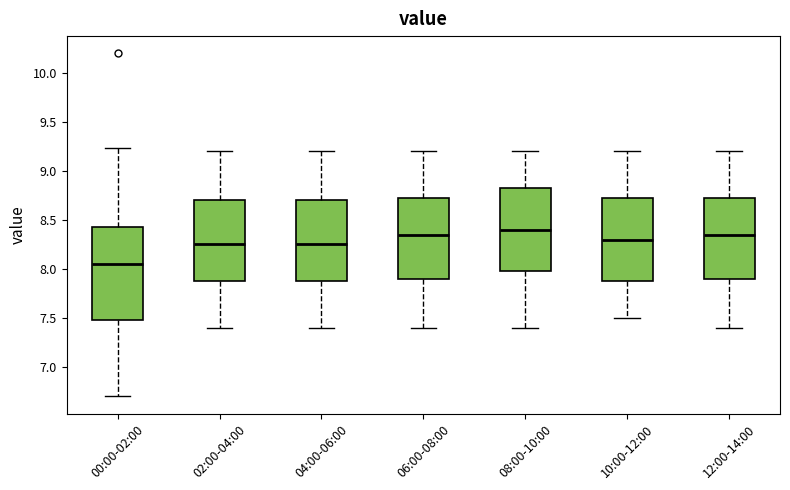

Where does the lower whisker of the box for 10:00-12:00 end on the y-axis? The values are not printed on the chart, so give them approximately, as read against the axis.

7.50